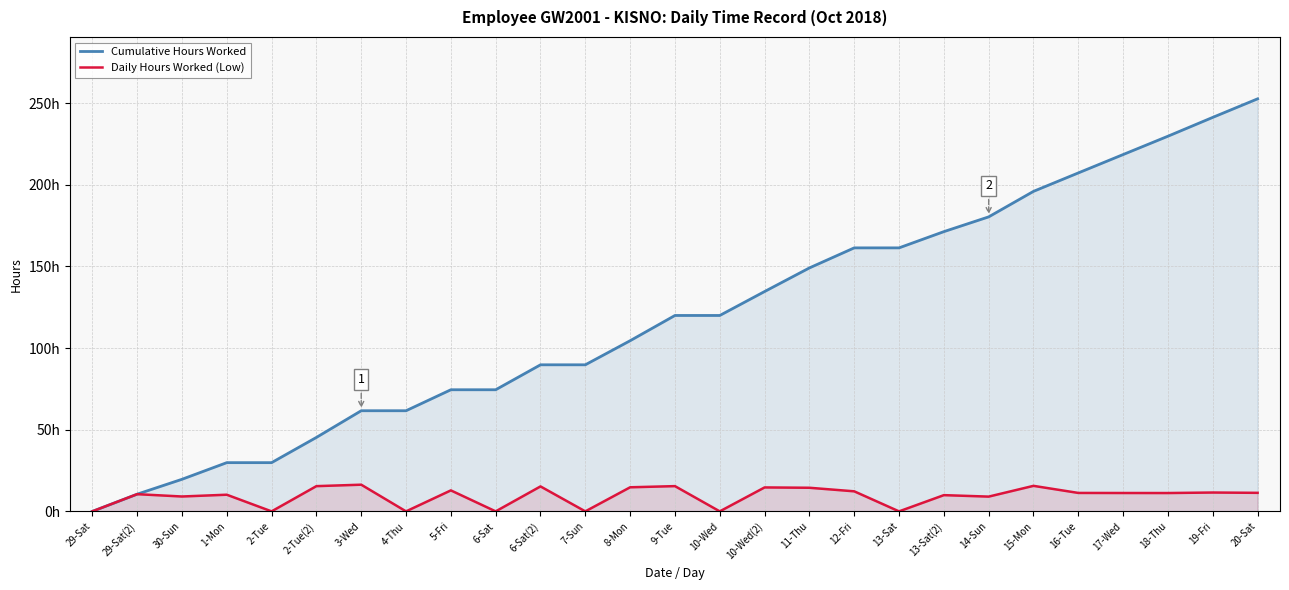

Is the value of Daily Hours Worked (Low) at 12-Fri greater than the value of Cumulative Hours Worked at 13-Sat(2)?

No